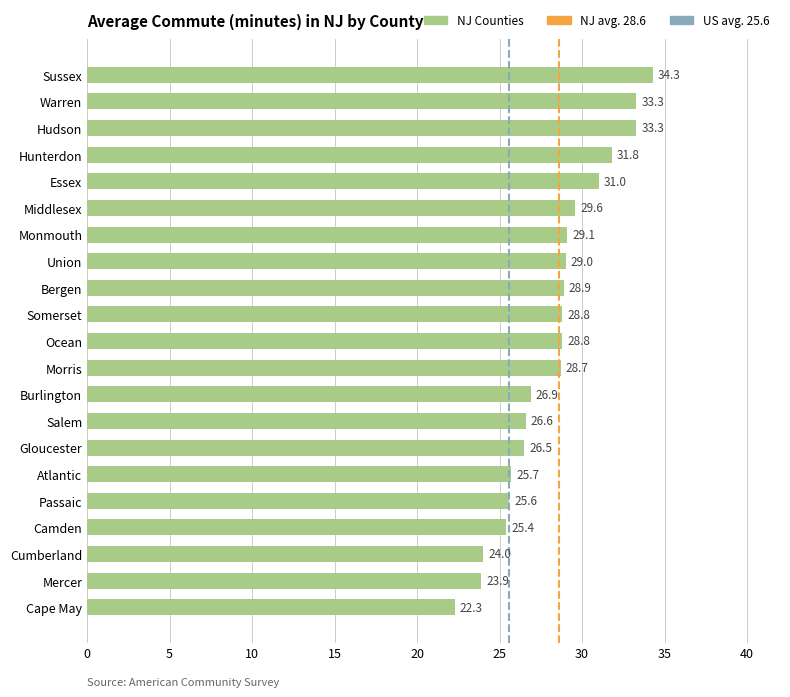

What is the sum of the values at Passaic and Cumberland?

49.6